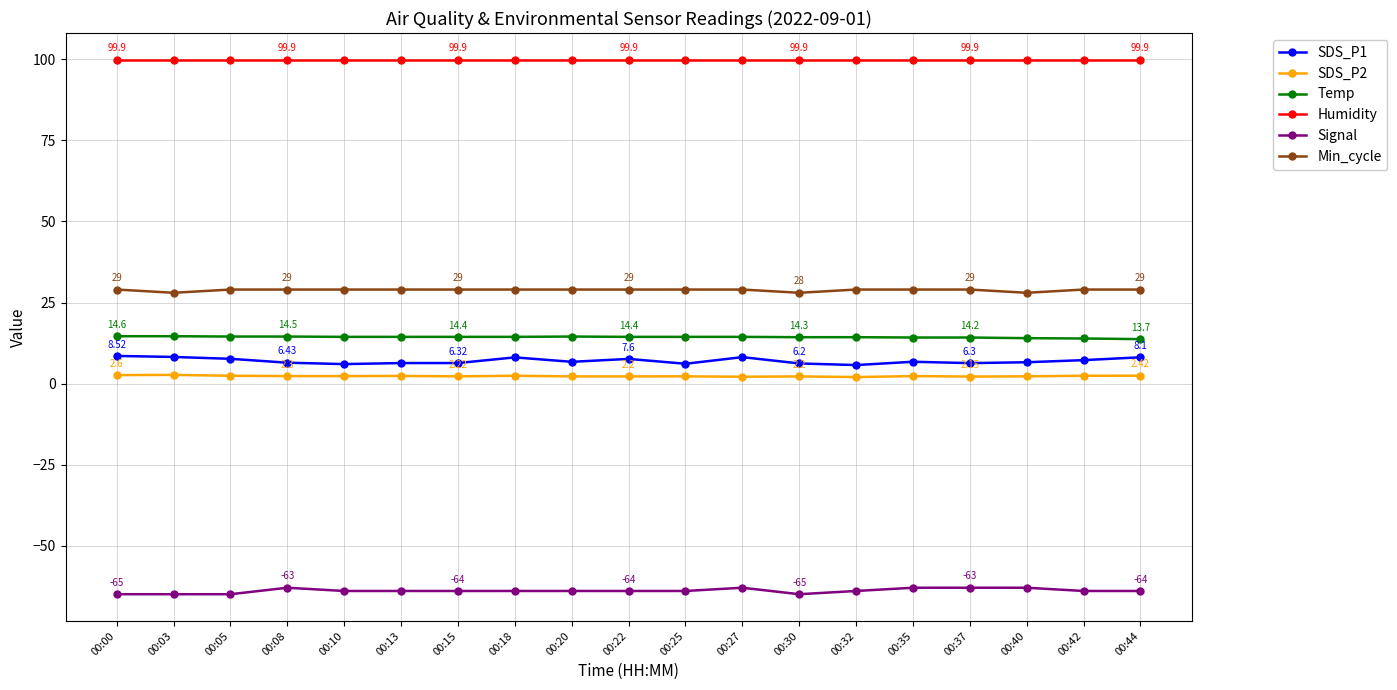

Which series has the largest total across all categories?

Humidity